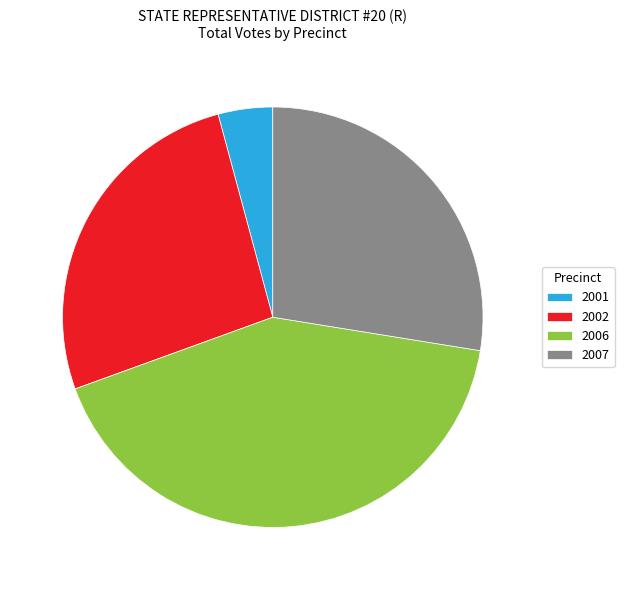

Is there a majority slice in this chart?

No